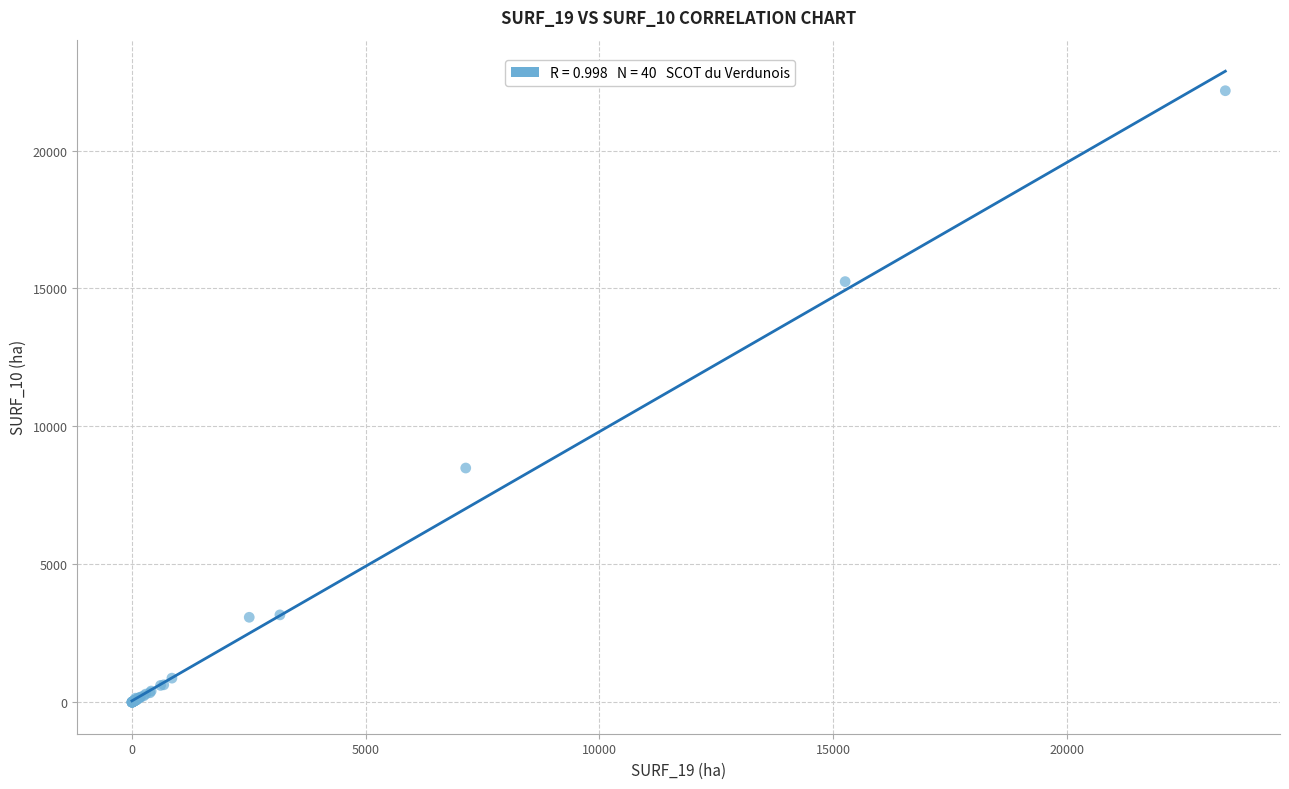

What Y value in the scatter plot is closest to 11084?

8489.9